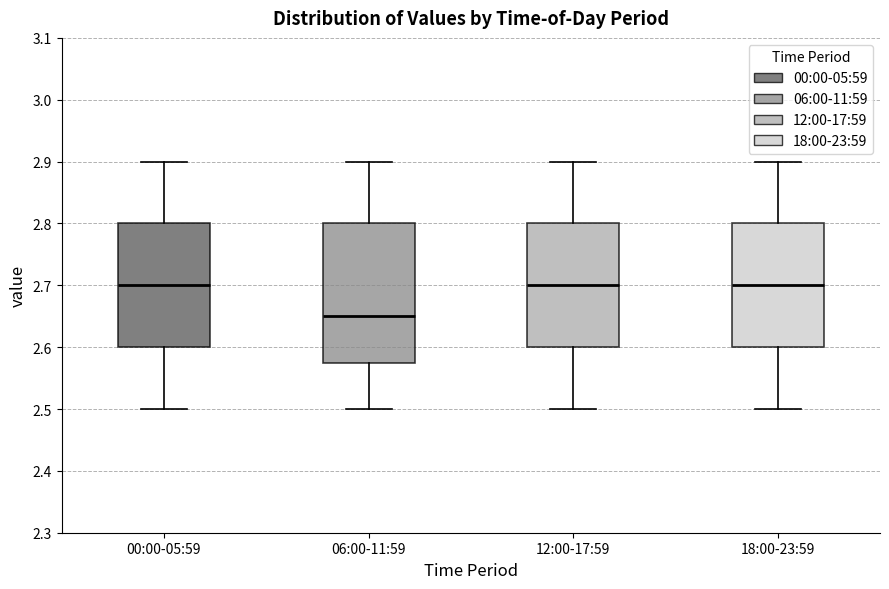

Where is the upper edge of the box for 00:00-05:59 on the y-axis? The values are not printed on the chart, so give them approximately, as read against the axis.

2.80